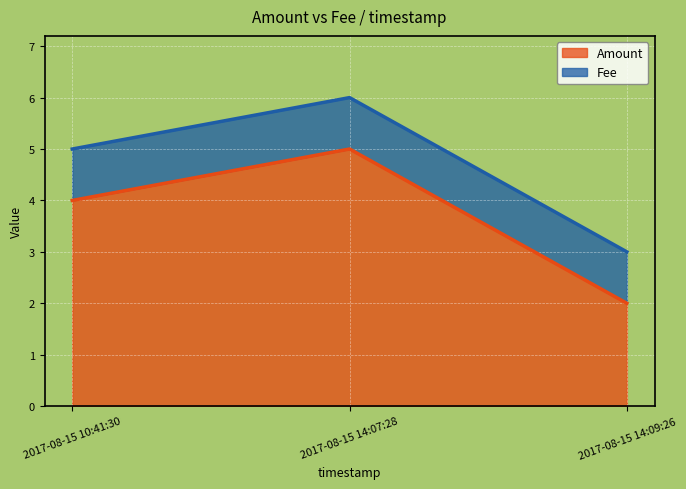

What is the sum of all values?

14